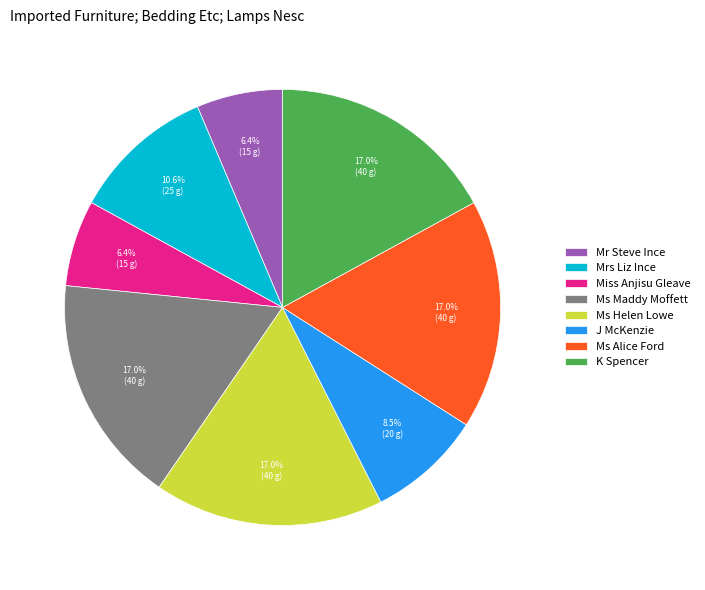

What is the ratio of the value at Ms Helen Lowe to the value at J McKenzie?

2.0